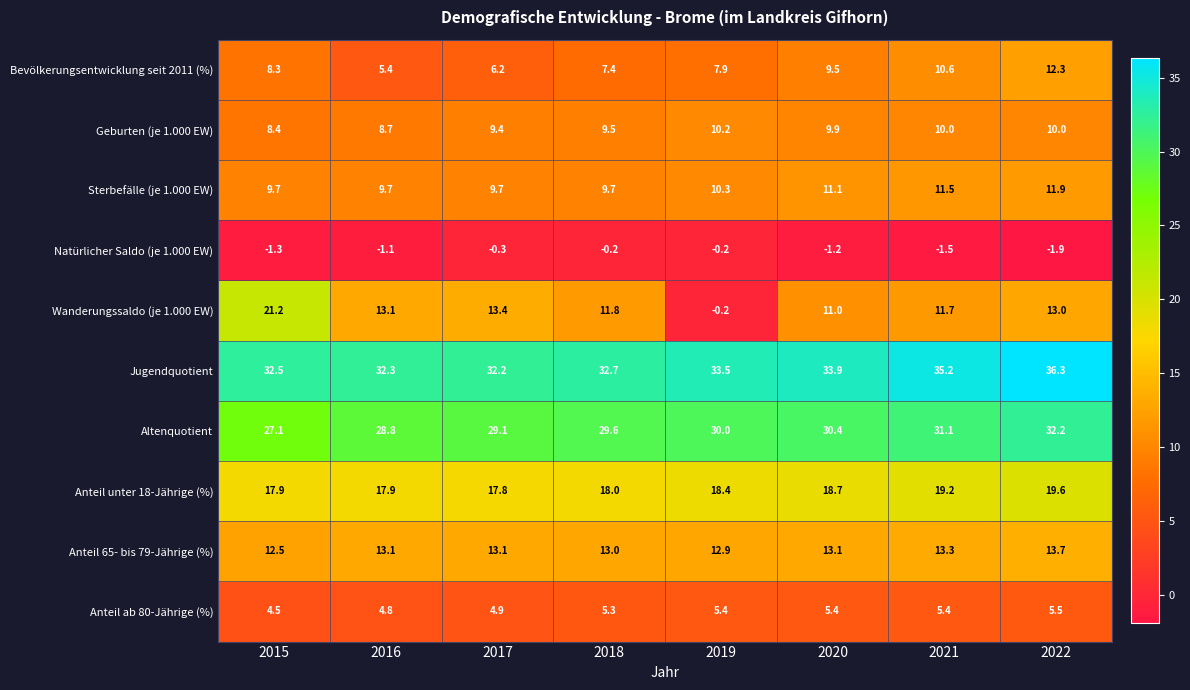

Which series has the largest range (max minus min)?

Wanderungssaldo (je 1.000 EW)